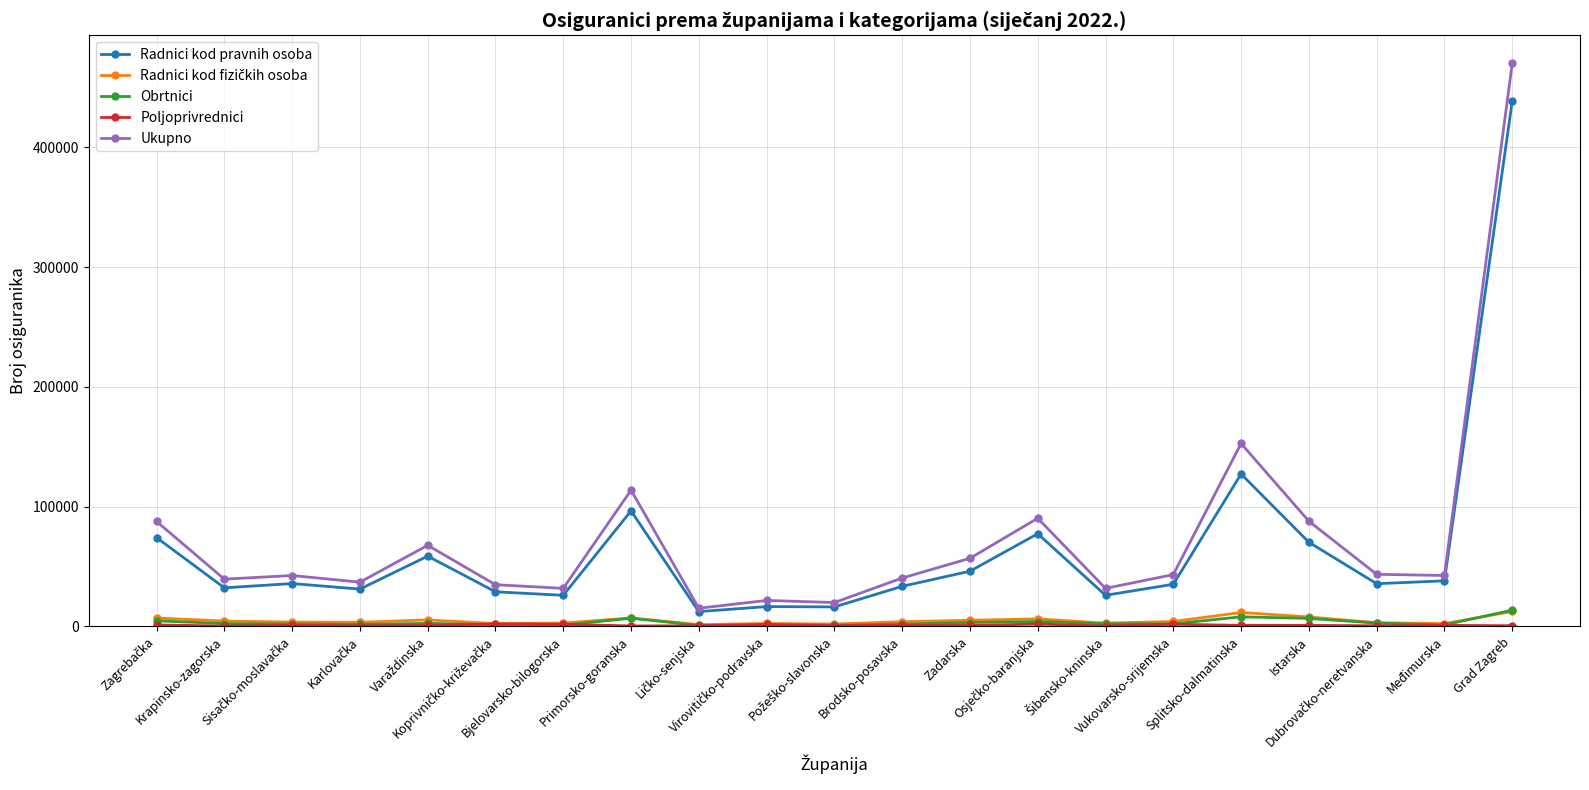

Which series has the largest range (max minus min)?

Ukupno